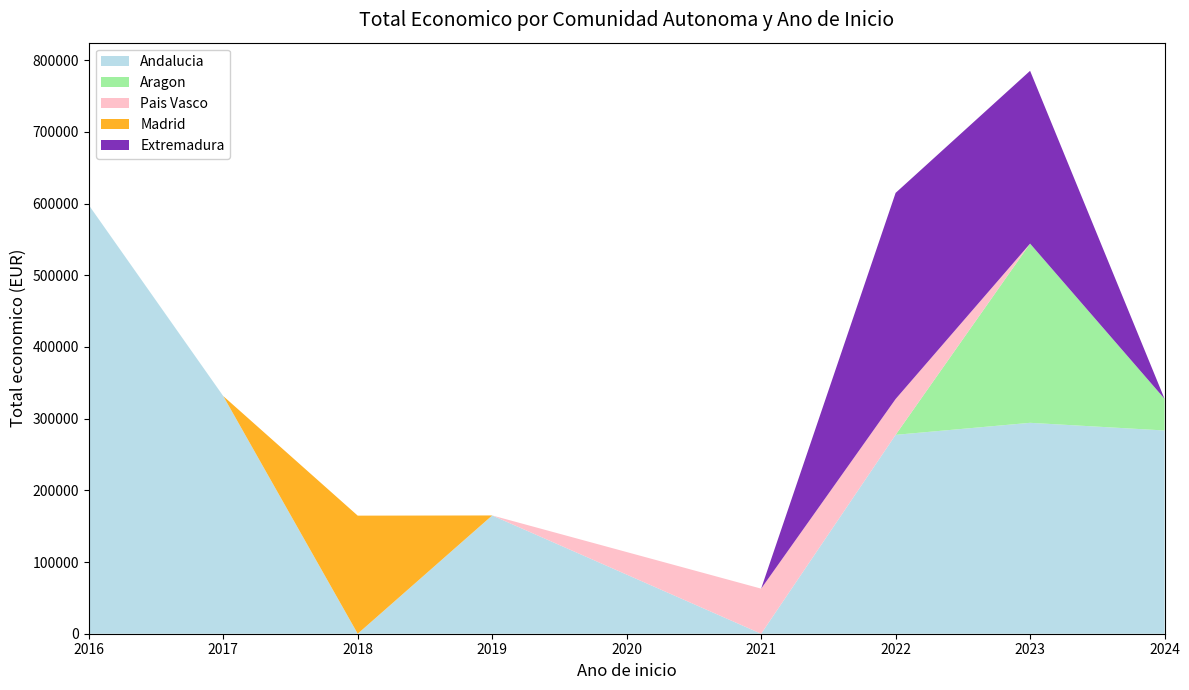

Reading left to right, what are all the values shown in this chart?

Andalucia: 2016=598049	2017=331544	2018=0	2019=165000	2021=0	2022=277458	2023=294224	2024=283527
Aragon: 2016=0	2017=0	2018=0	2019=0	2021=0	2022=0	2023=250000	2024=44191
Pais Vasco: 2016=0	2017=0	2018=0	2019=0	2021=62898	2022=49977	2023=0	2024=0
Madrid: 2016=0	2017=0	2018=164733	2019=0	2021=0	2022=0	2023=0	2024=0
Extremadura: 2016=0	2017=0	2018=0	2019=0	2021=0	2022=287559	2023=241068	2024=0